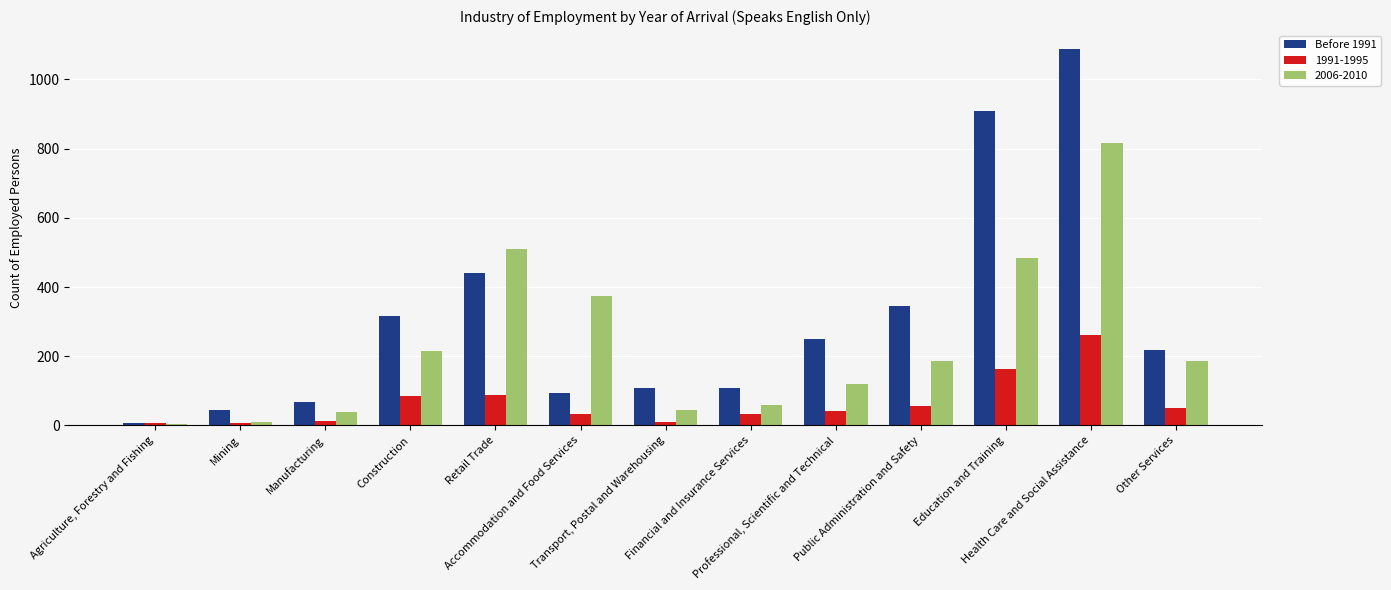

What is the highest value of the Before 1991 series?

1088